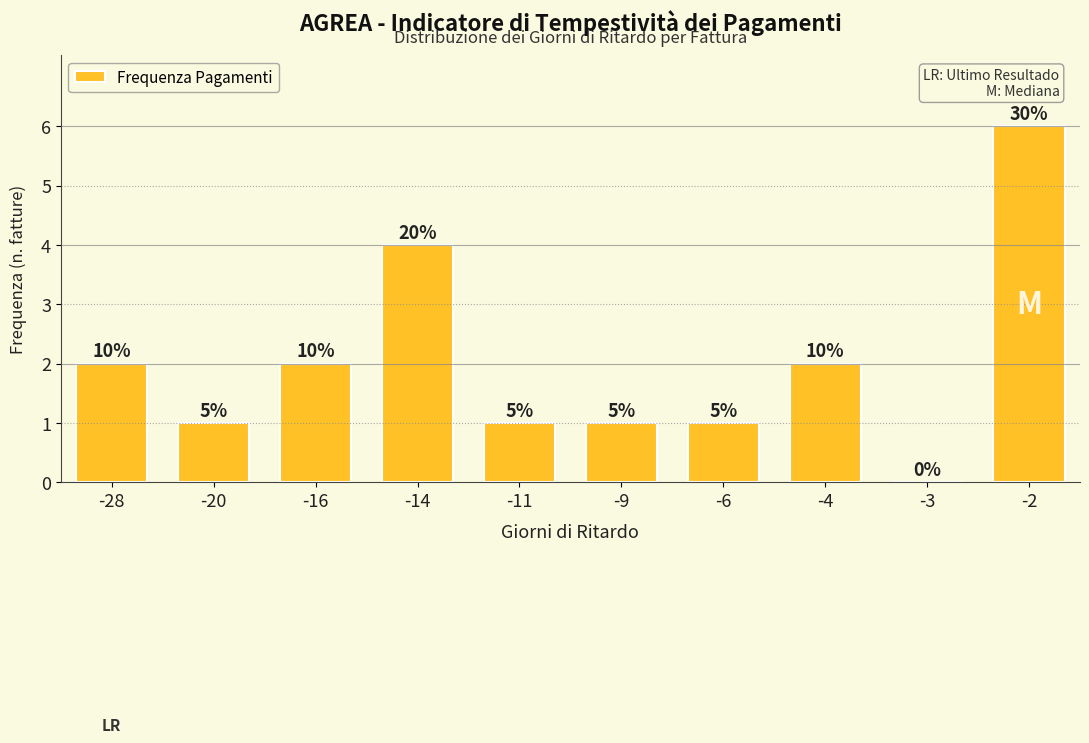

Reading left to right, what are all the values shown in this chart?

-28=2	-20=1	-16=2	-14=4	-11=1	-9=1	-6=1	-4=2	-3=0	-2=6